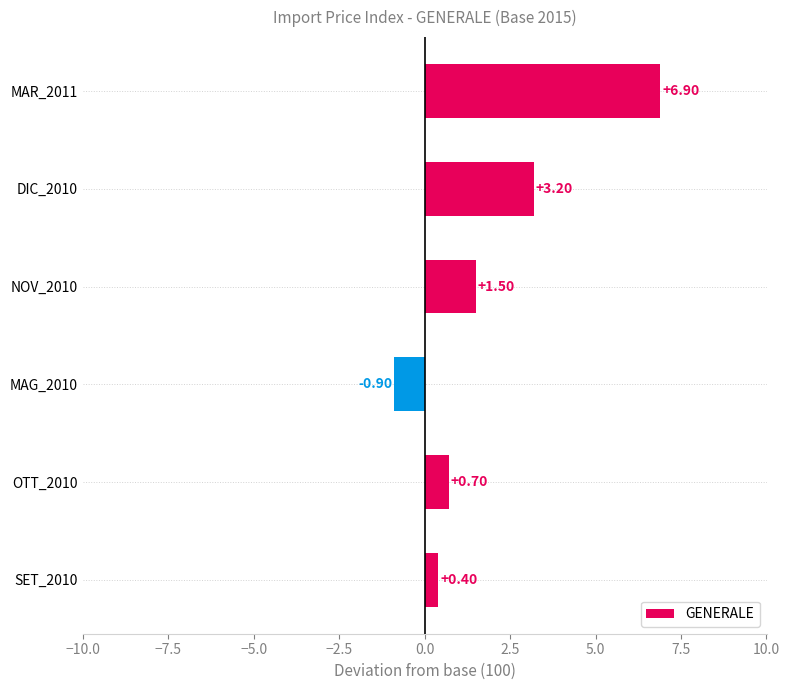

Does the chart contain stacked bars?

No